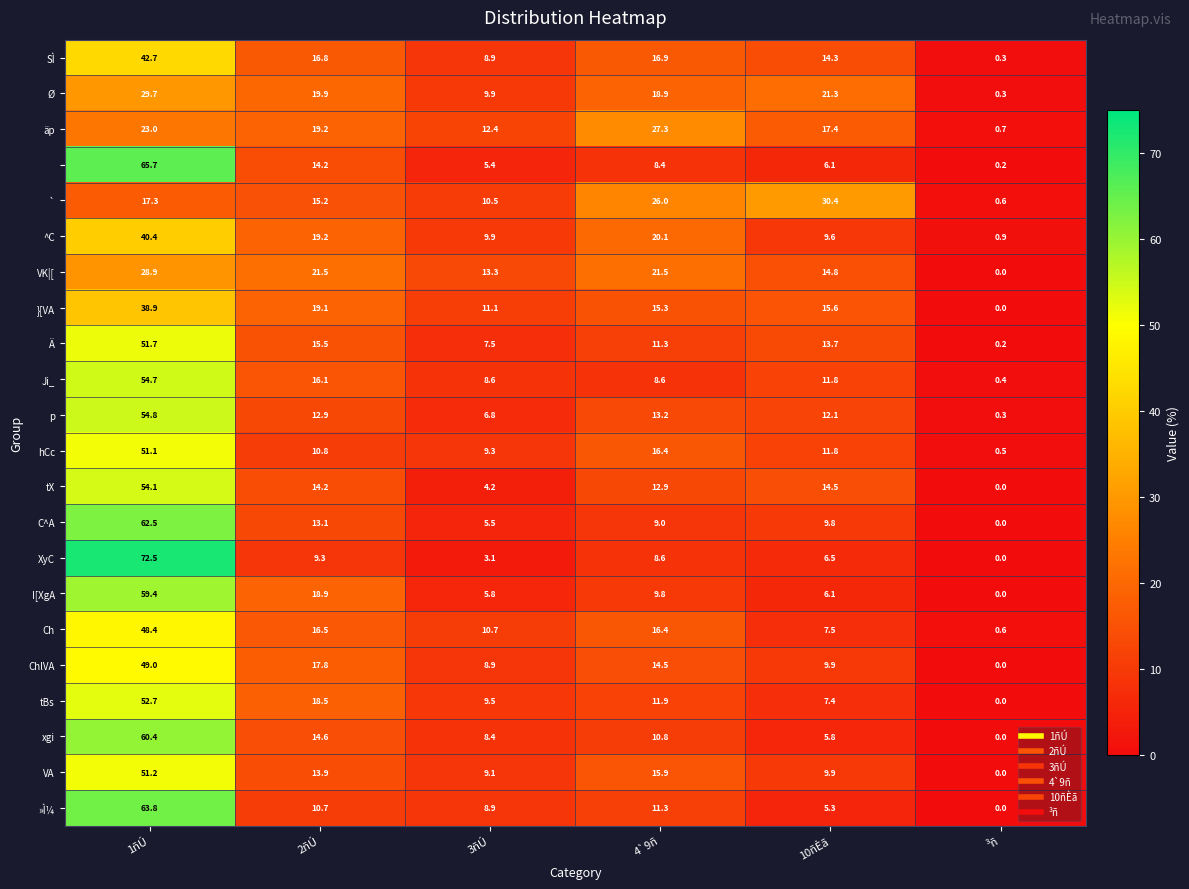

At which category does the chart reach its minimum across all series?

³ñ